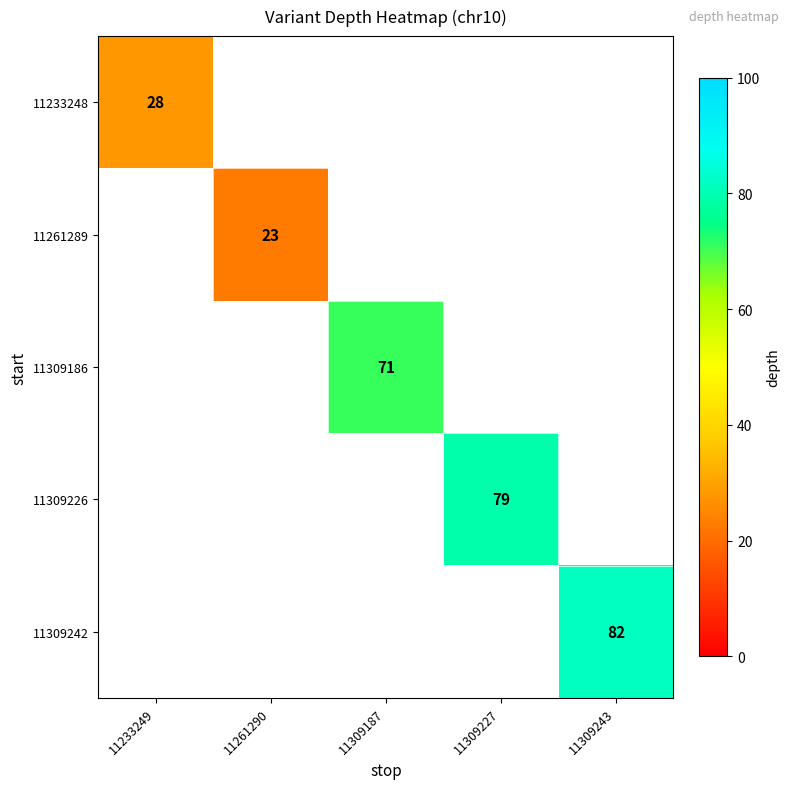

The value of 11261289 at 11261290 is 23. True or false?

True